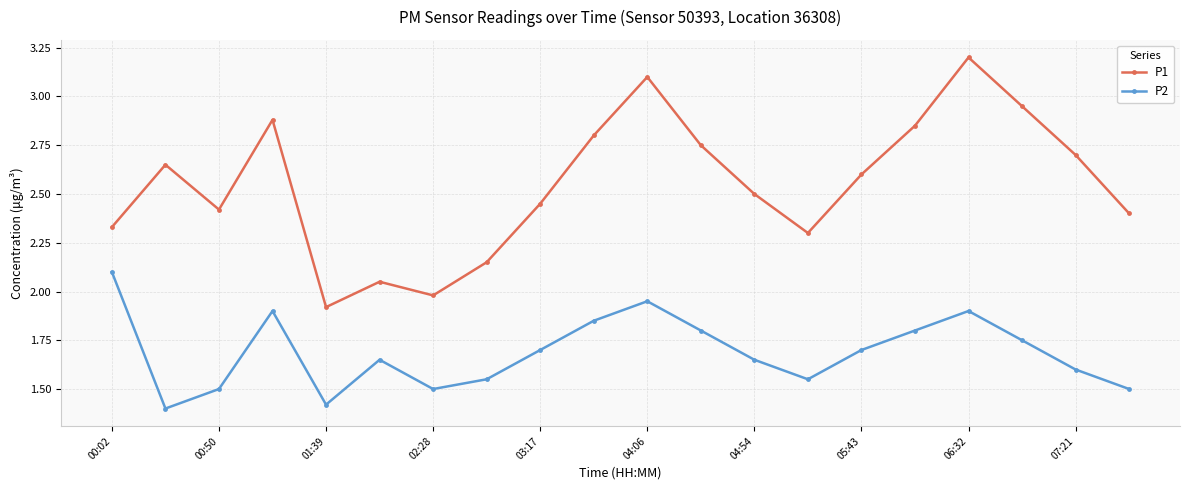

True or false: P1 and P2 cross at least once.

False